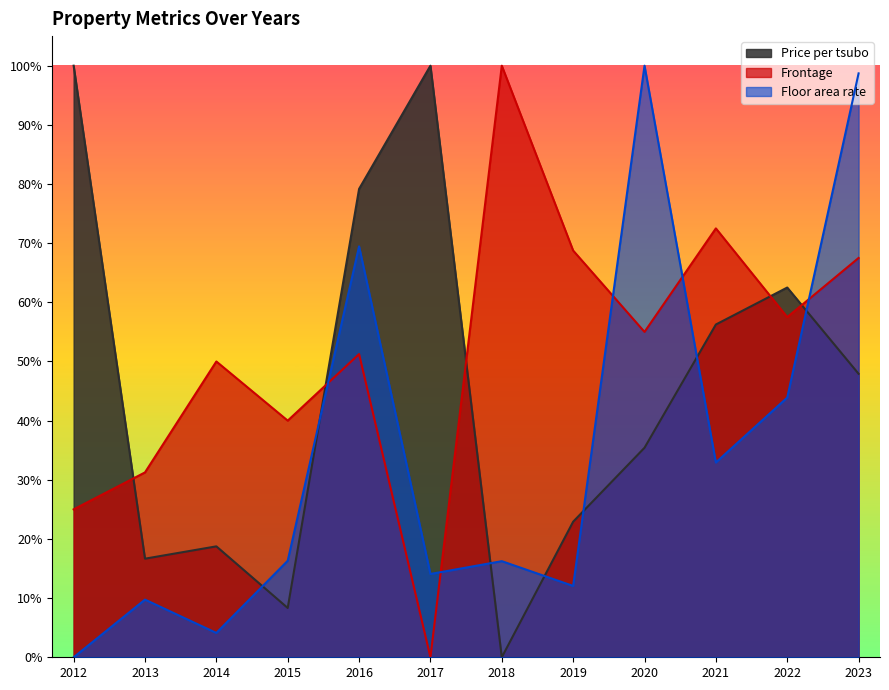

Which has a higher value, 2020 or 2021?

2021